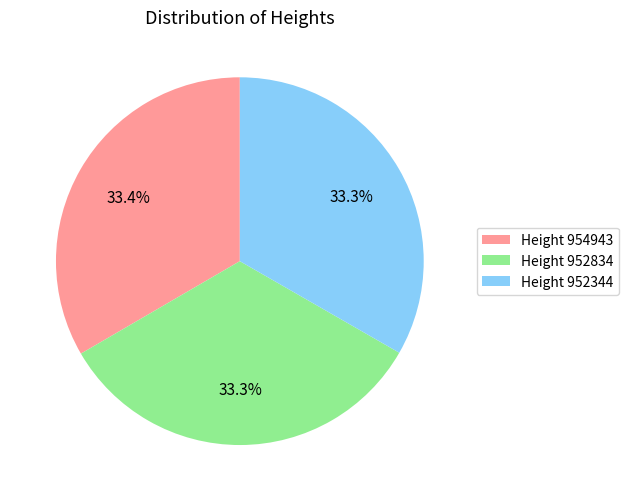

Is there any slice that represents more than half of the pie?

No